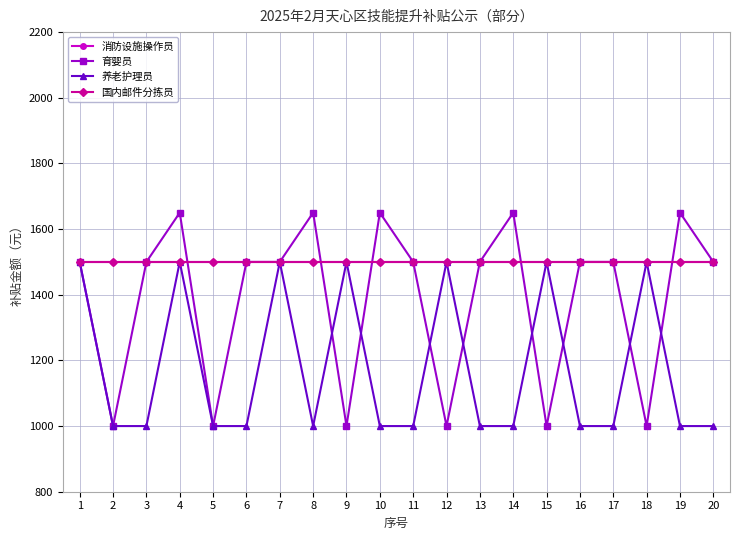

At which category is the sum across all series the highest?

4